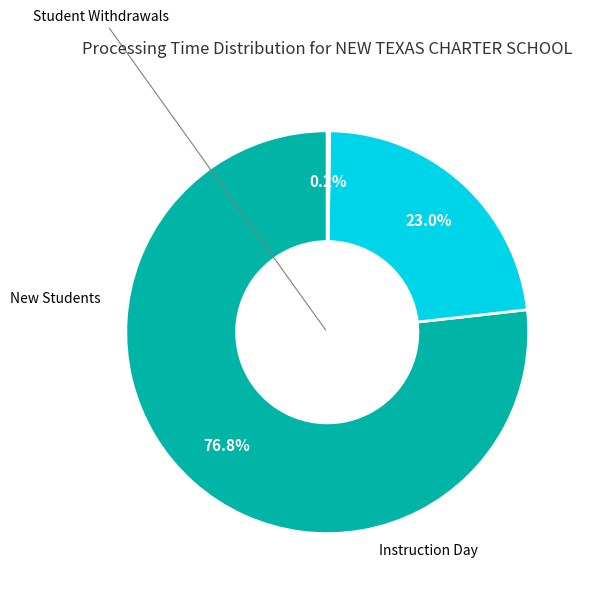

To the nearest percent, what is the average slice percentage?

33%